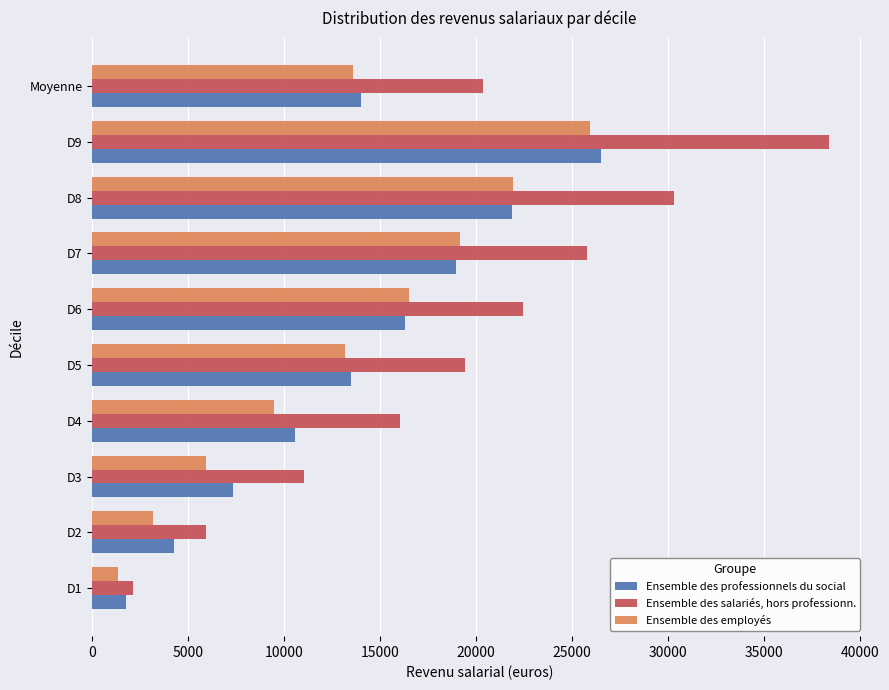

What is the difference between the second highest and second lowest values in the Ensemble des salariés, hors professionn. series?

24390